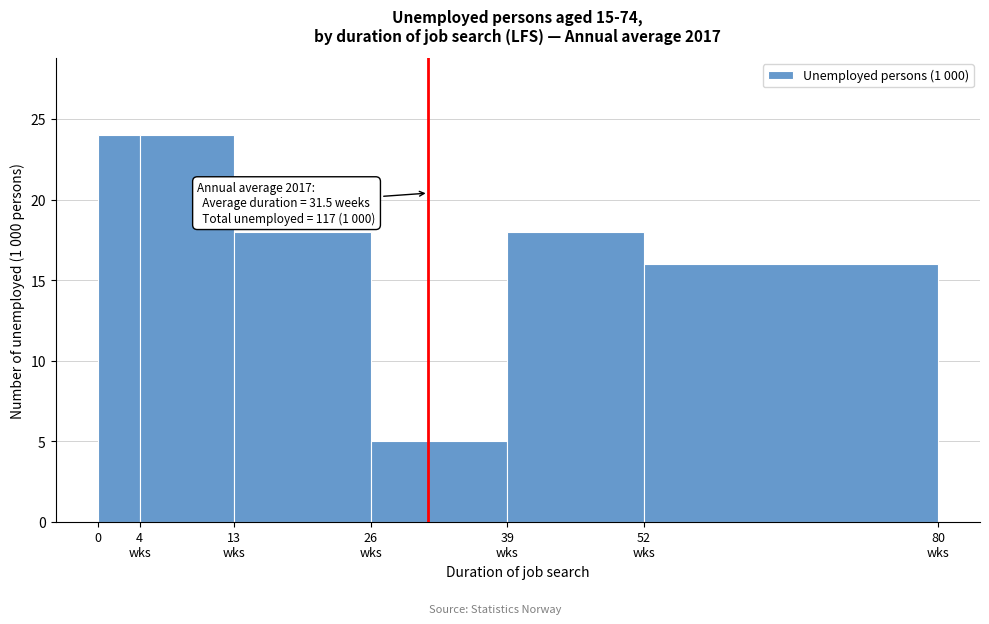

Reading right to left, transcribe all the data shown in this chart.

16	18	5	18	24	24